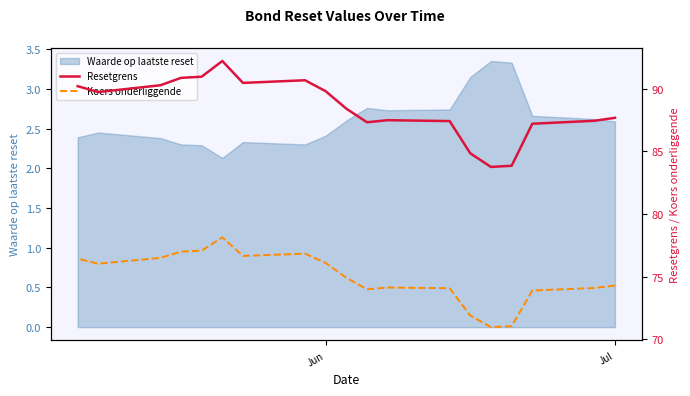

What is the difference between the second highest and minimum values in the Resetgrens series?

7.2